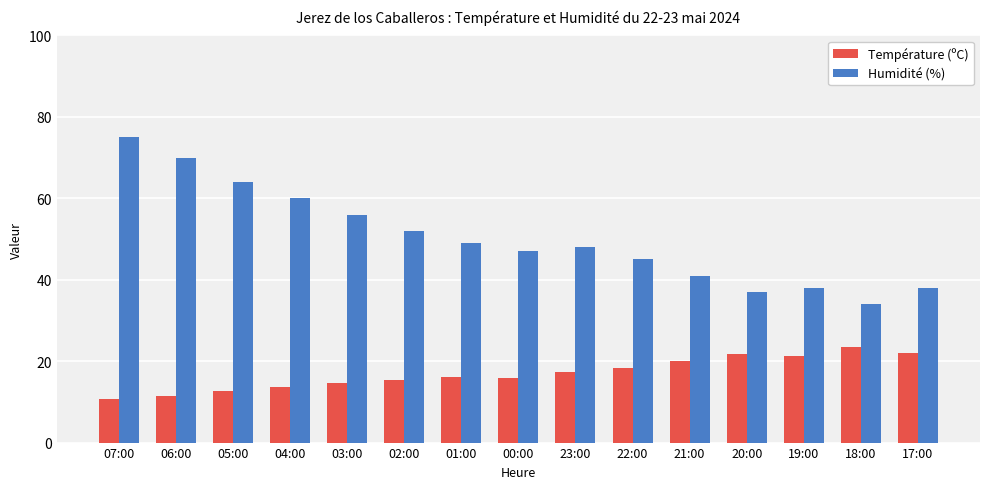

What is the average value of the Température (ºC) series?

16.9